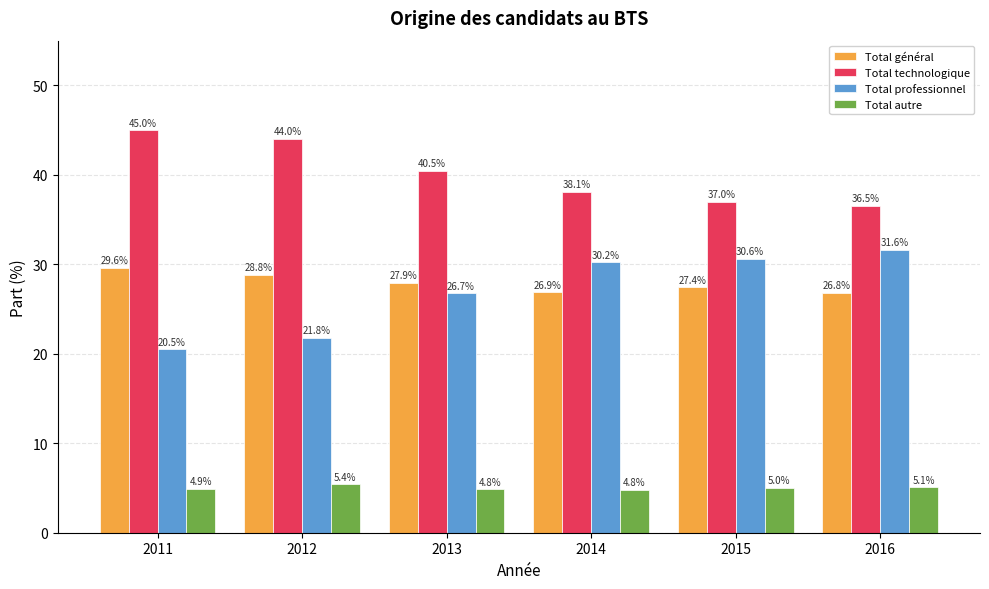

How many groups of bars are there?

6